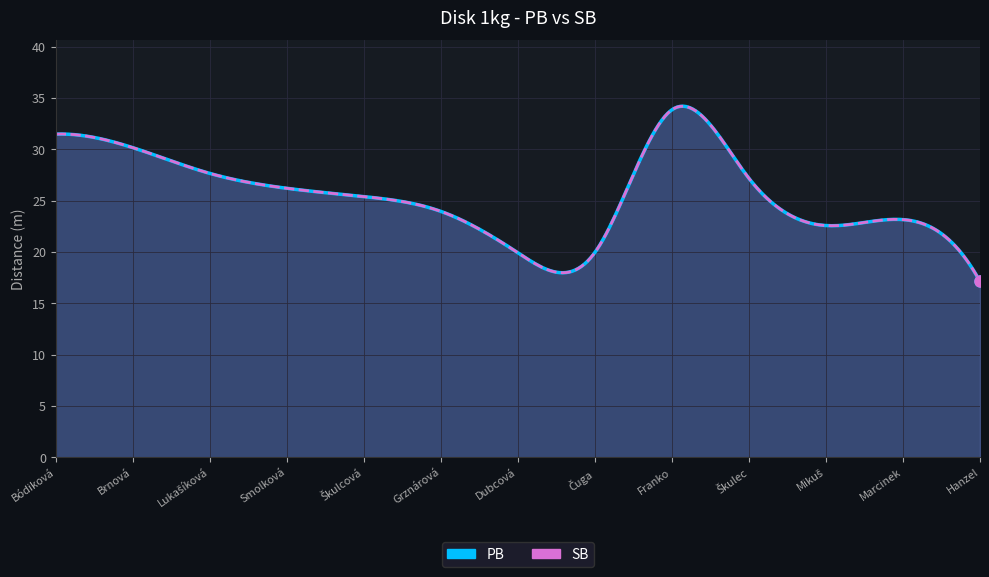

What position from the left is Marcinek?

12